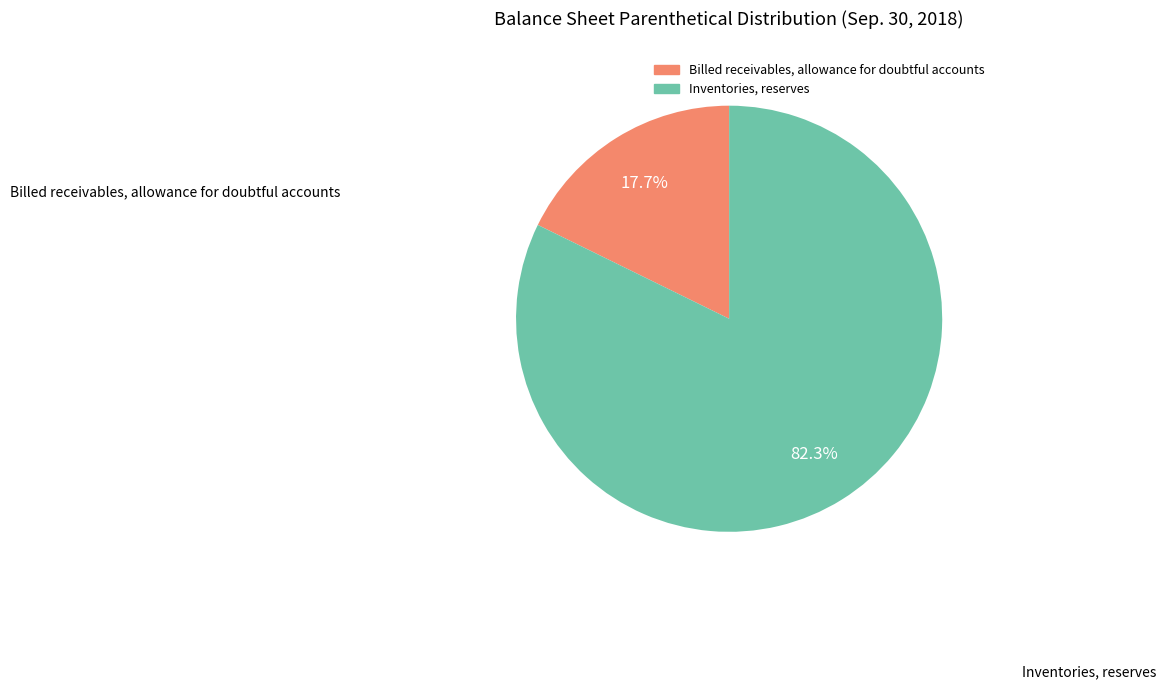

Approximately how many times larger is the value at Billed receivables, allowance for doubtful accounts compared to Inventories, reserves?

0.2